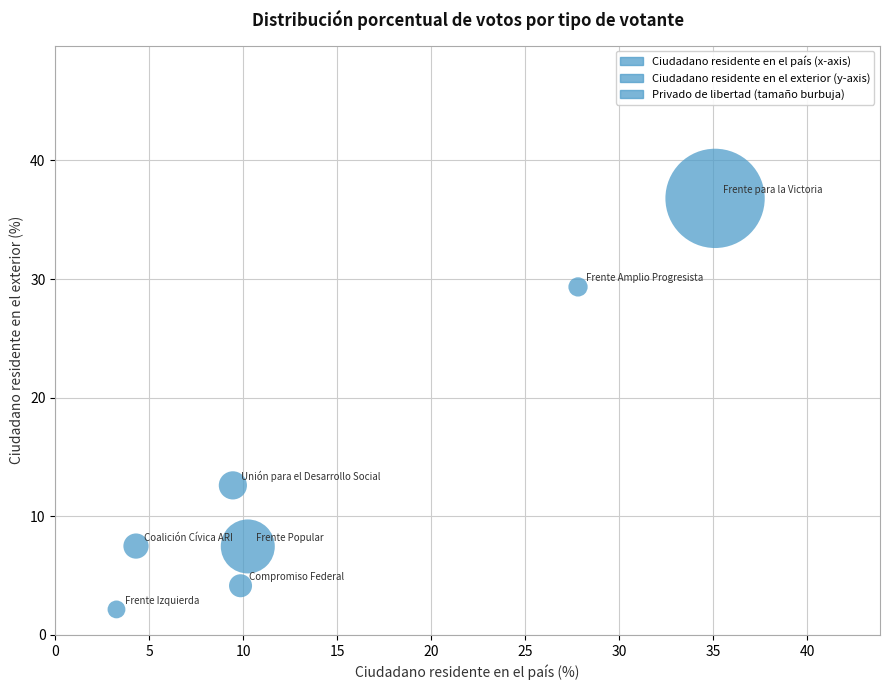

What Y value in the scatter plot is closest to 19?

12.6